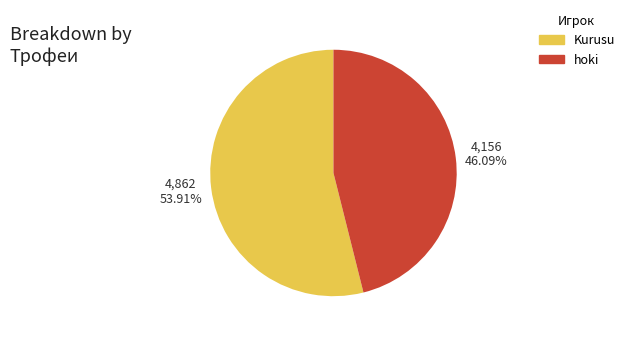

Is hoki the majority of the pie?

No